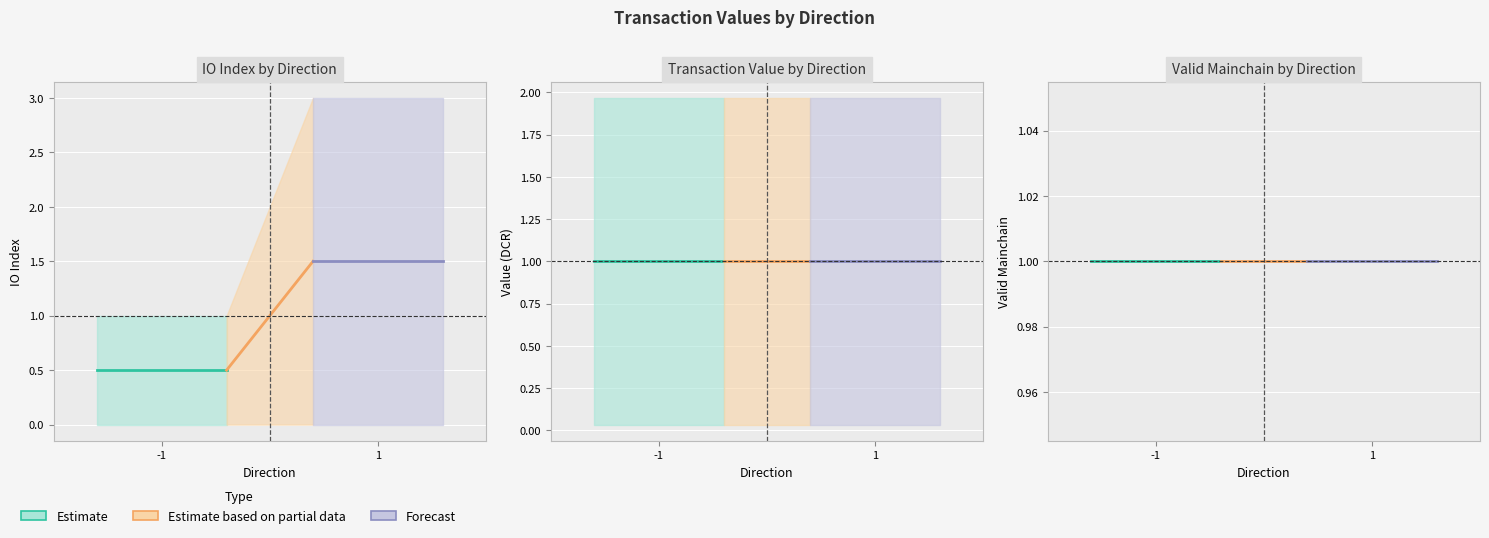

At which label does value first exceed 1?

-1